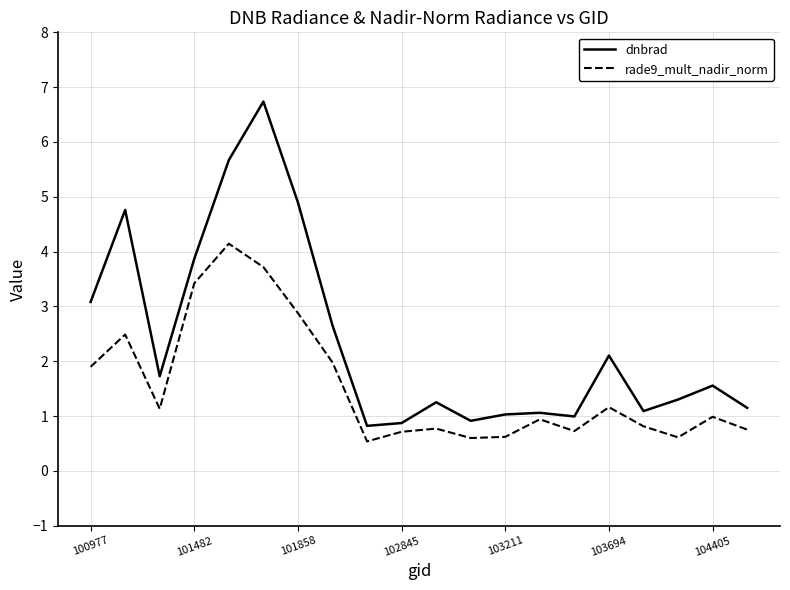

What is the difference between the maximum and minimum values in the dnbrad series?

5.9